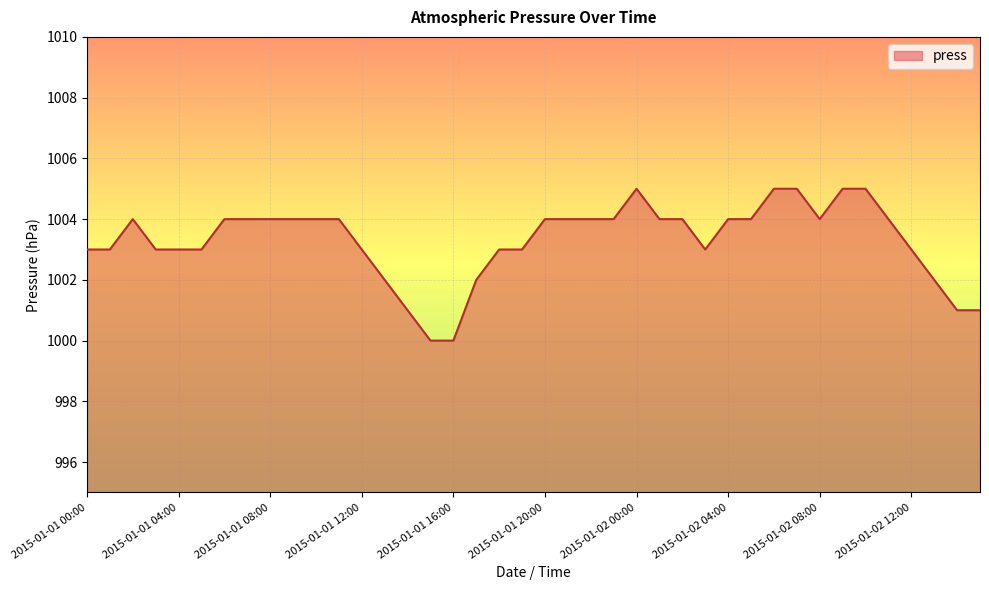

What is the difference between the maximum and minimum values?

5